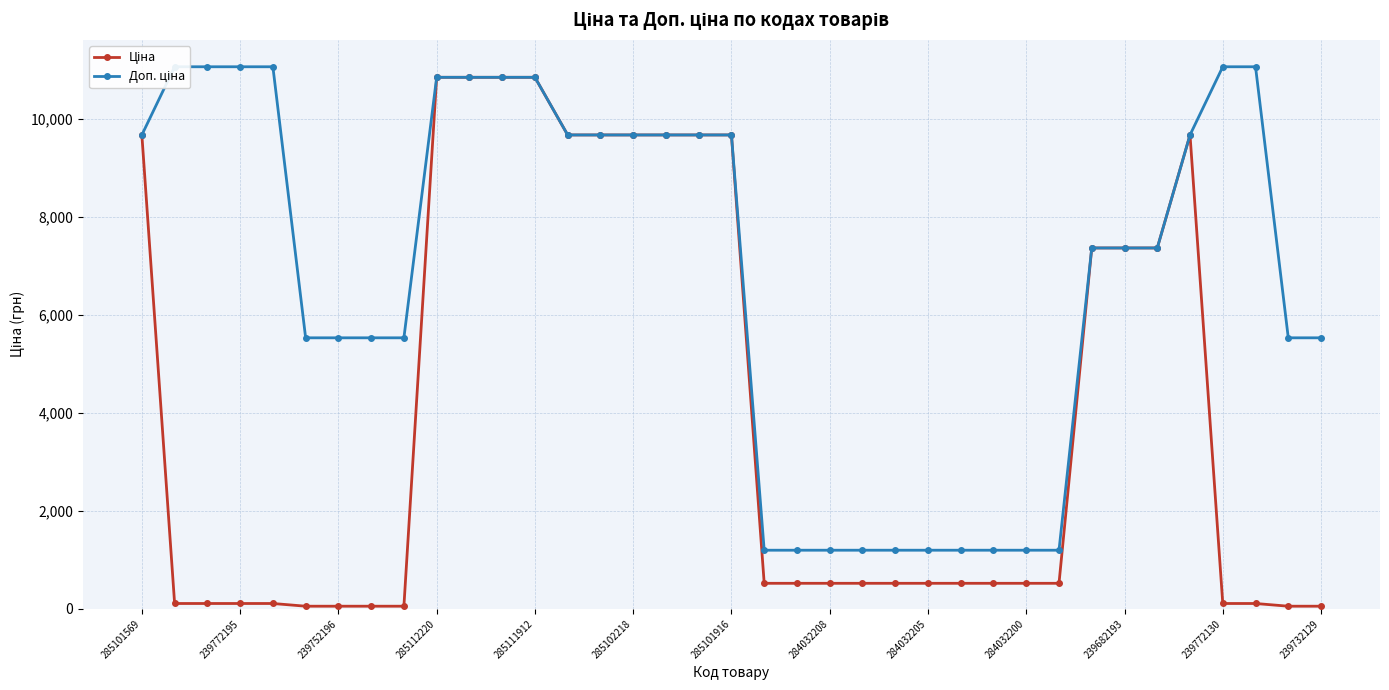

What is the difference between the maximum and minimum values in the Ціна series?

10784.8